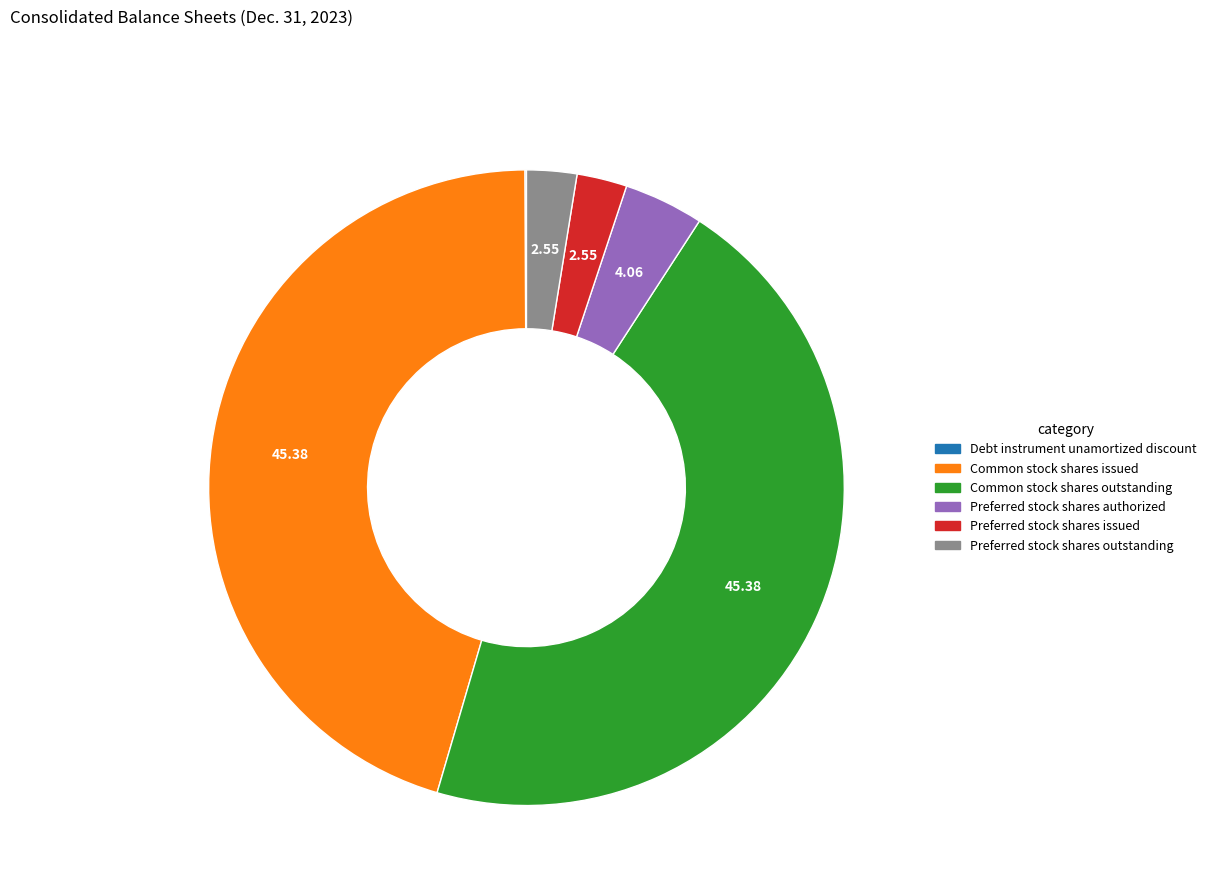

What is the ratio of the value at Preferred stock shares outstanding to the value at Preferred stock shares issued?

1.0